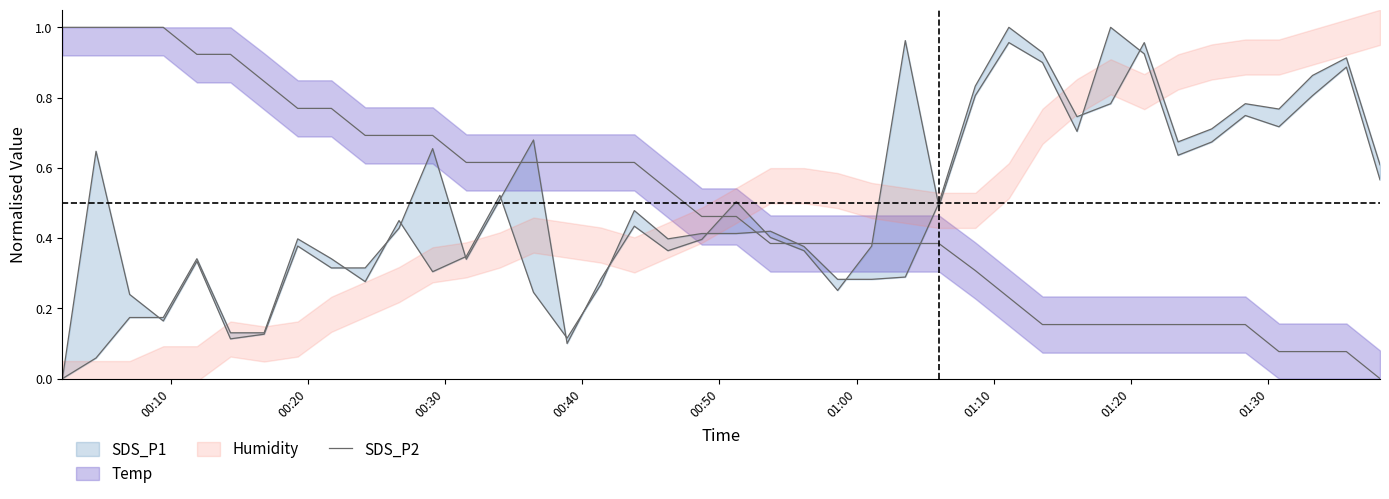

What is the sum of all values?

20.5